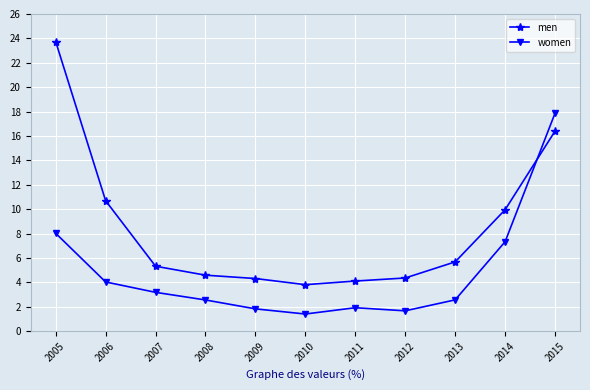

What is the sum of the women values at 2009 and 2014?

9.2